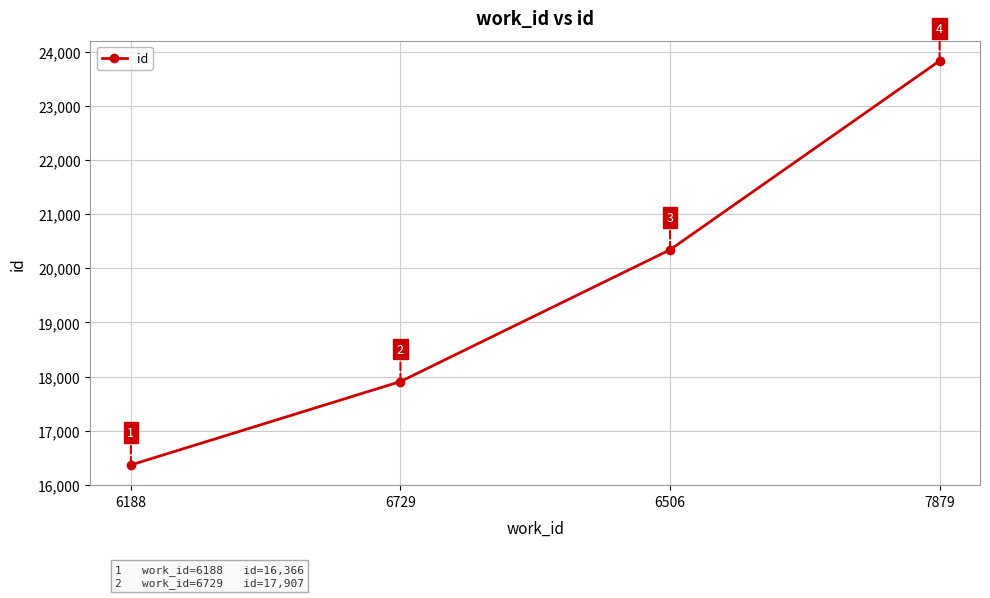

Which has a higher value, 6729 or 6506?

6506